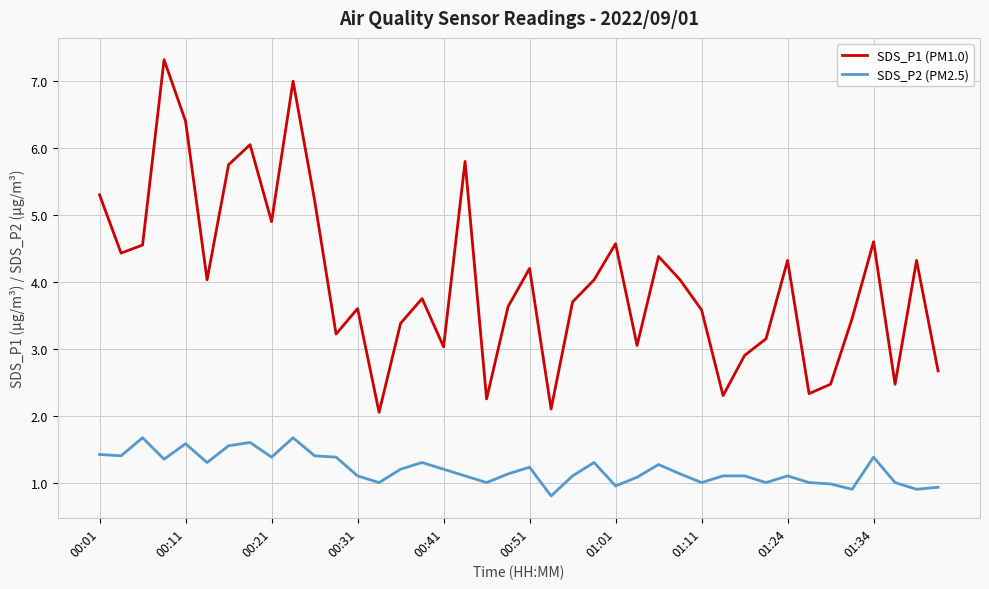

How many lines are shown in the chart?

2